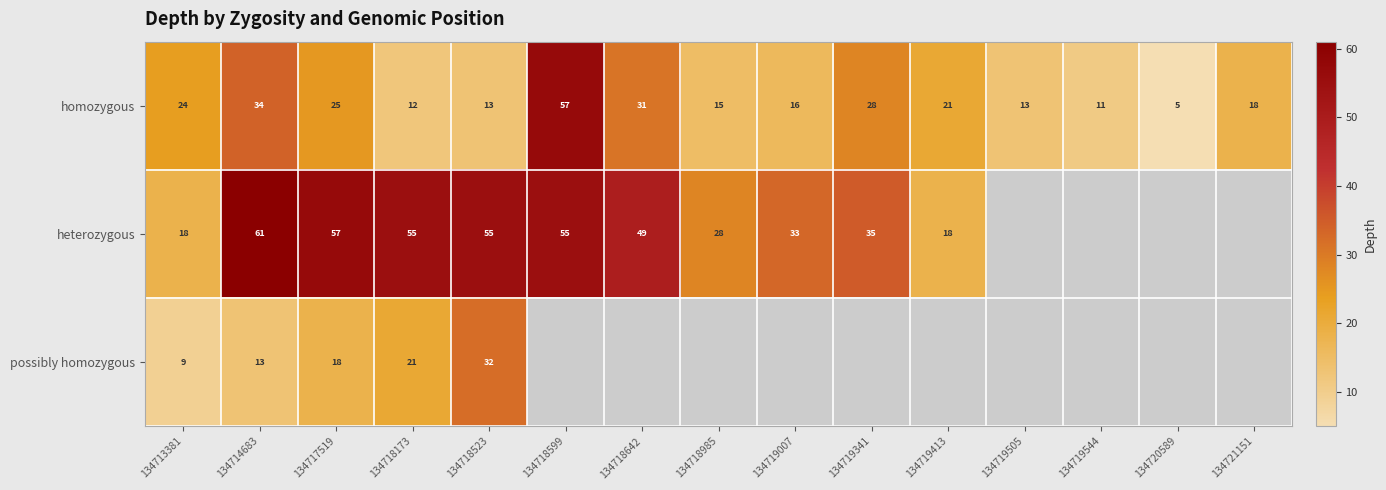

At how many categories does at least one series exceed 31?

8